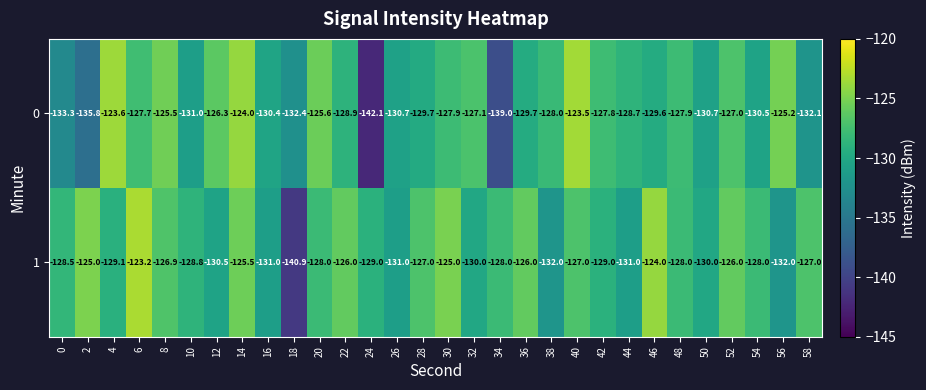

The 1 series shows -127.0 at 28. True or false?

True